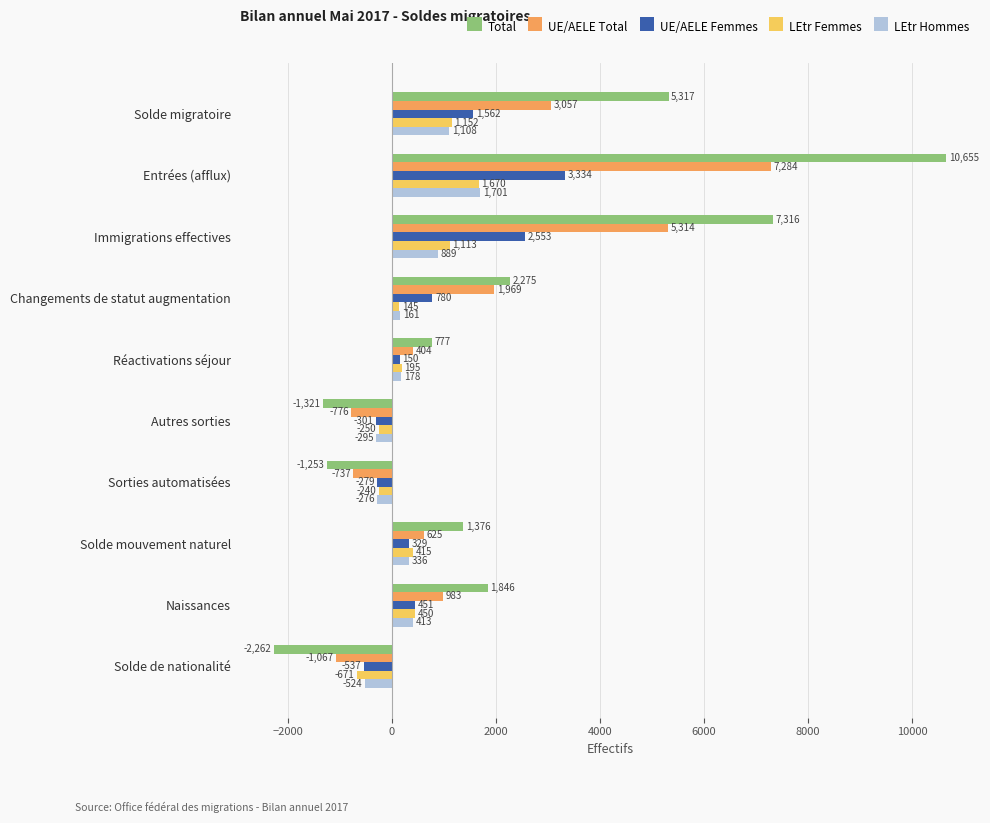

Between Réactivations séjour and Naissances, which series saw the biggest shift?

Total